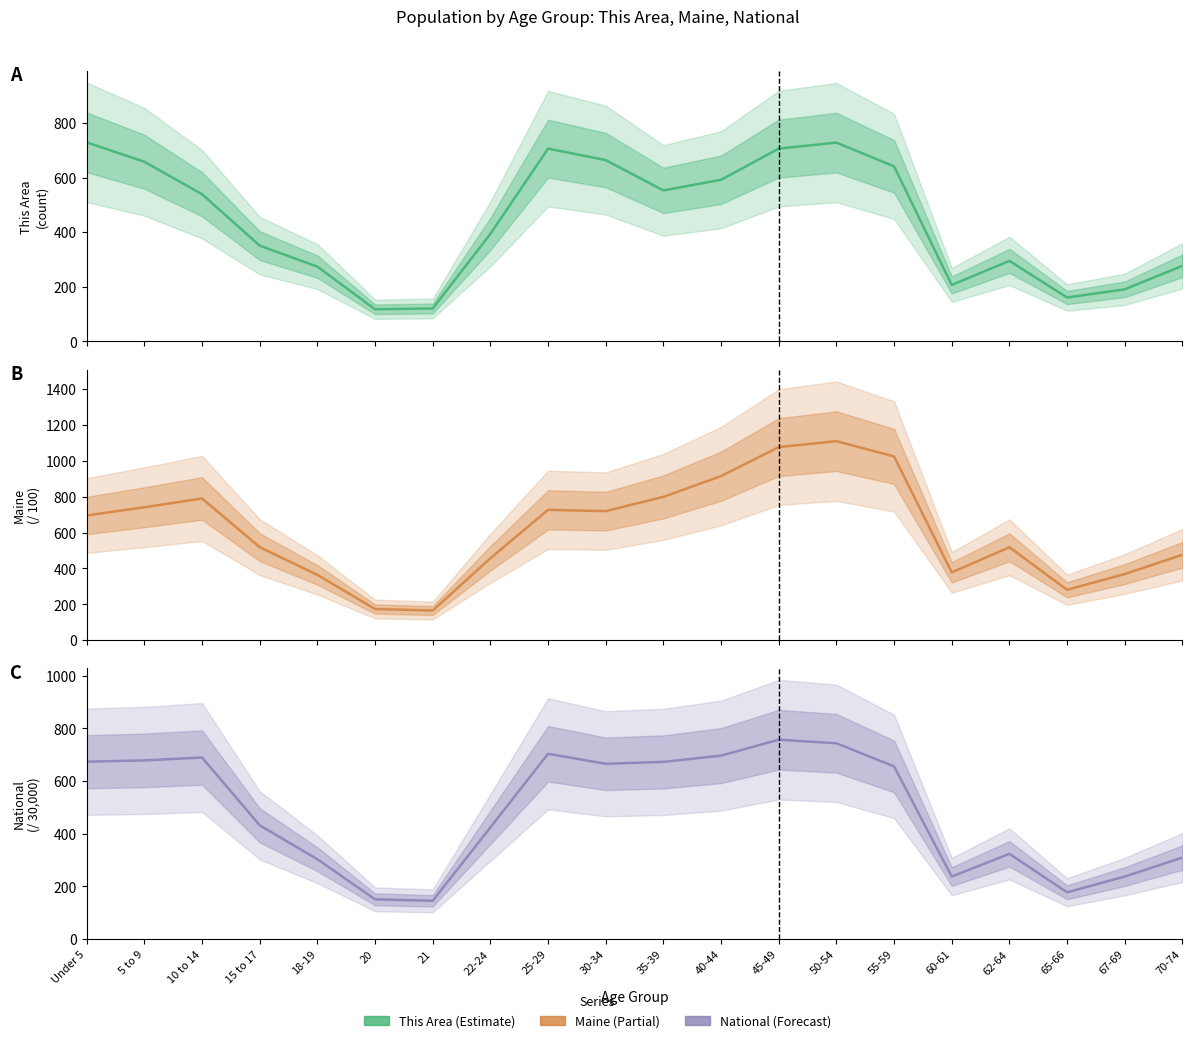

Is the value of This Area at 20 greater than the value of Maine at 62-64?

No